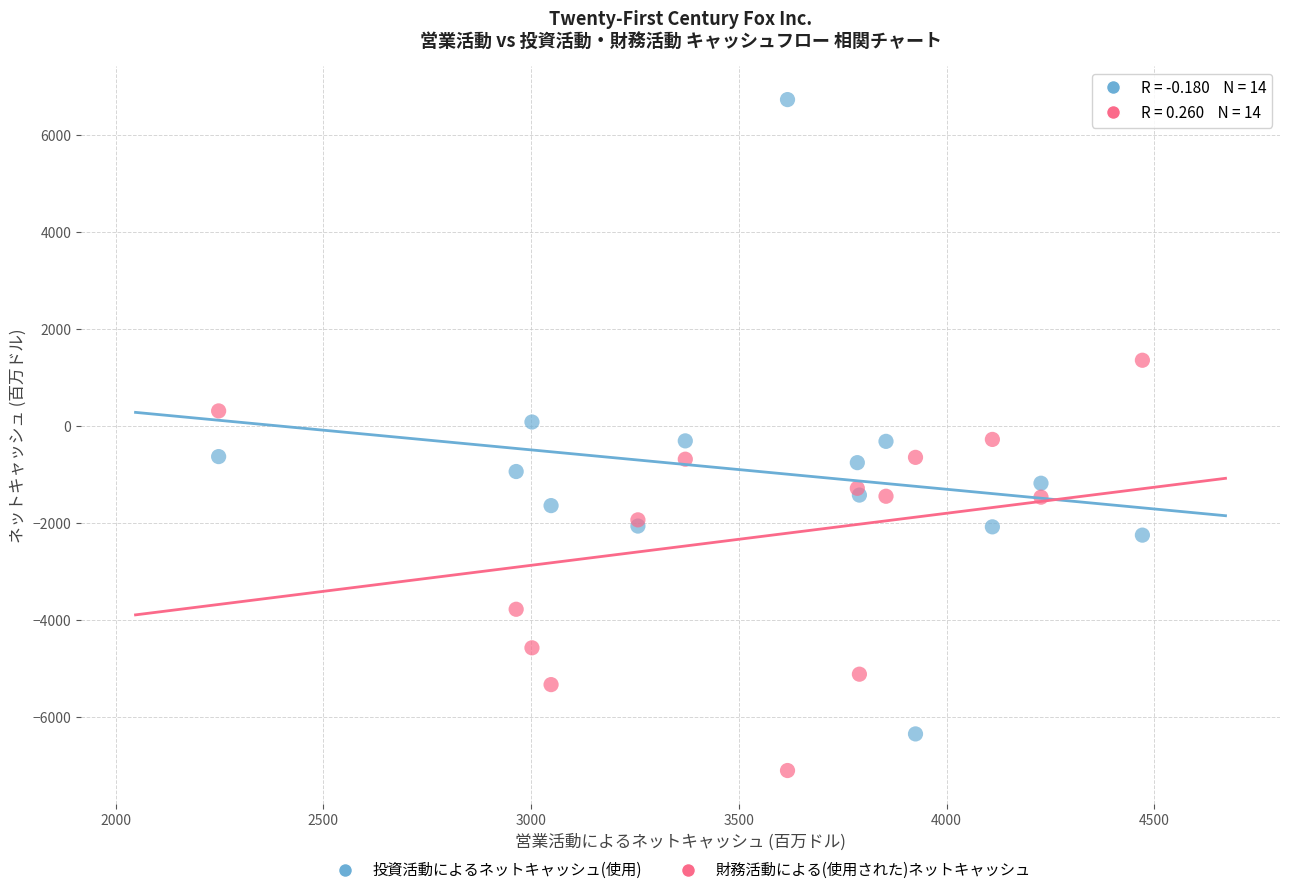

Which series contains the lowest Y value?

財務活動による(使用された)ネットキャッシュ